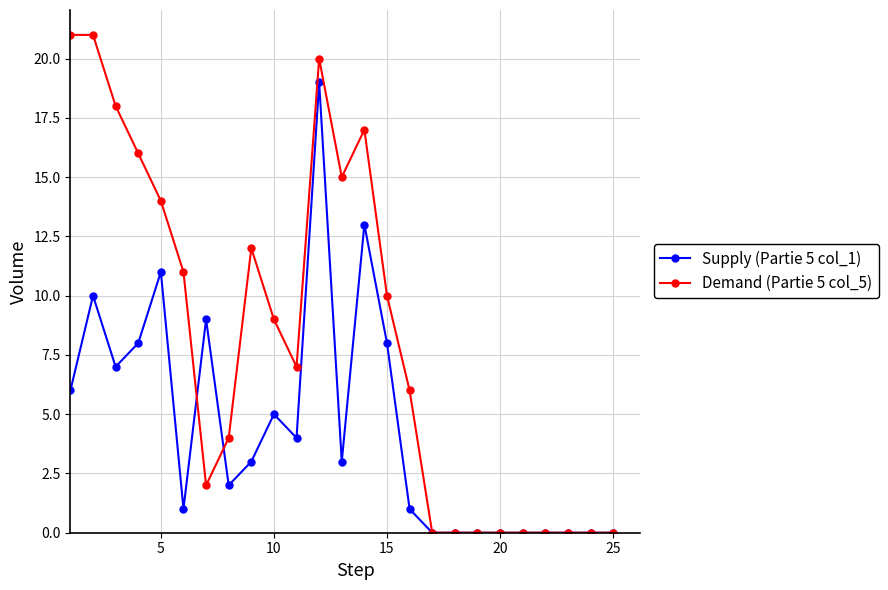

True or false: Supply (Partie 5 col_1) has more than 2 interior local peaks.

True